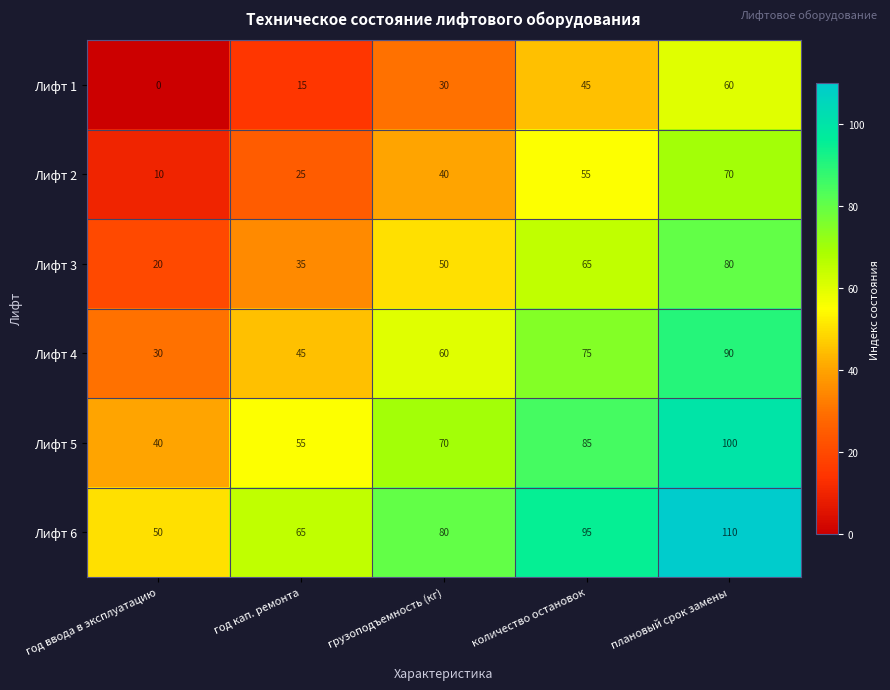

Is it true that Лифт 5 equals 34 at плановый срок замены?

False